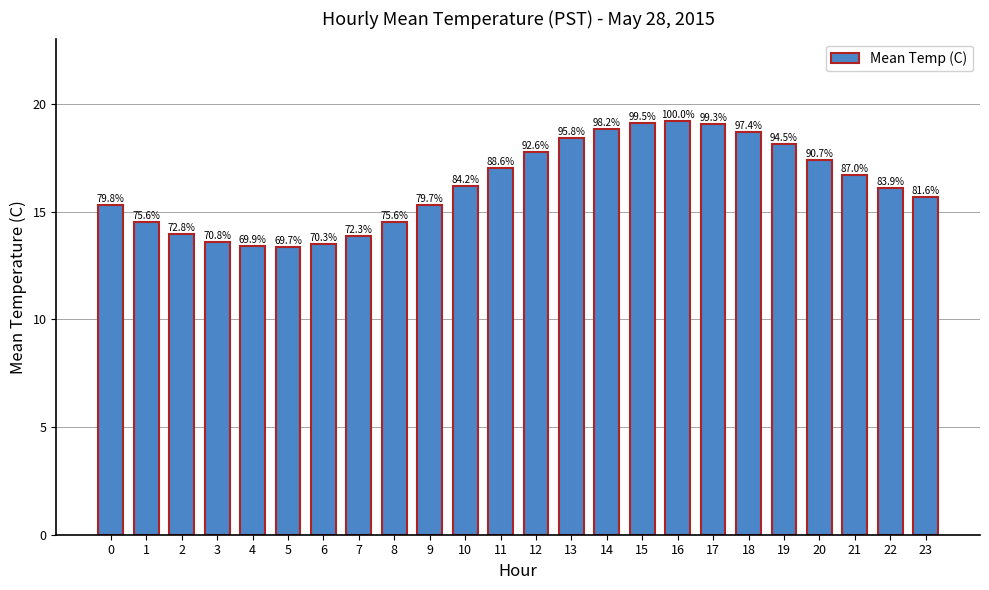

Does the chart contain any negative values?

No